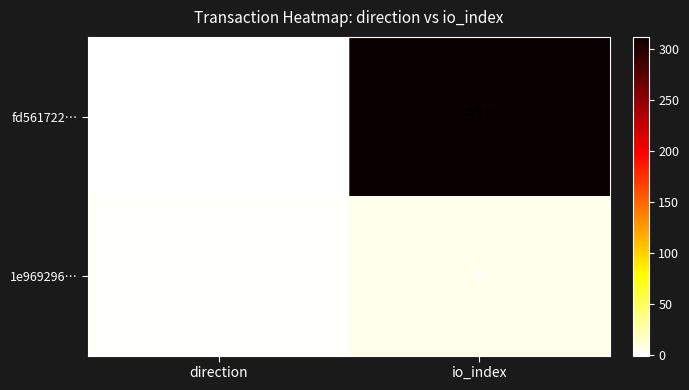

The value of 1e969296… at direction is 1. True or false?

True